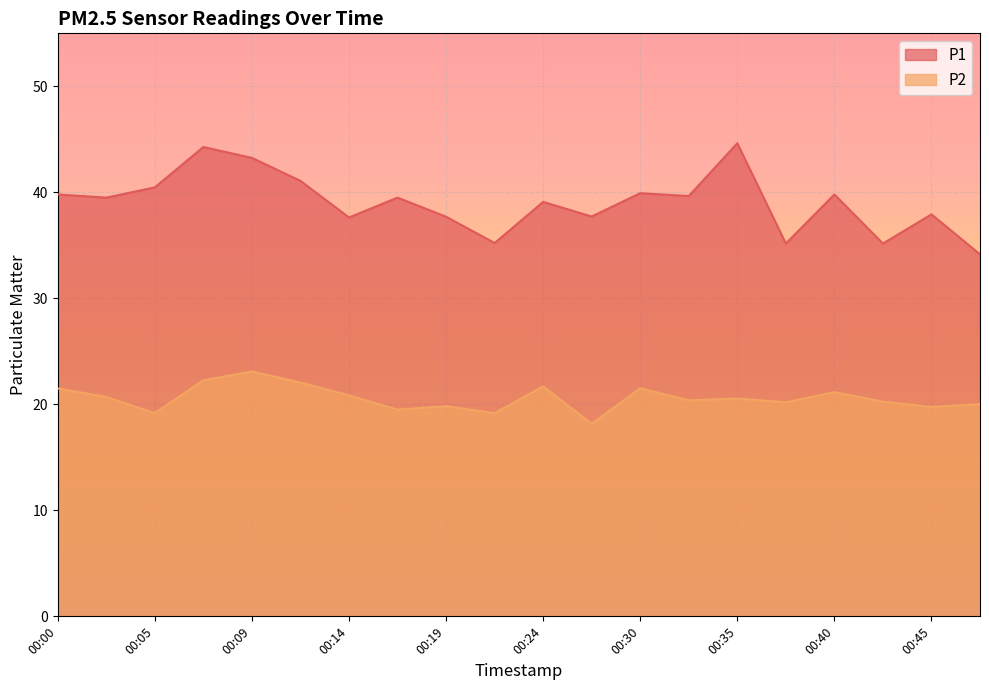

What is the maximum value for P2?

23.1